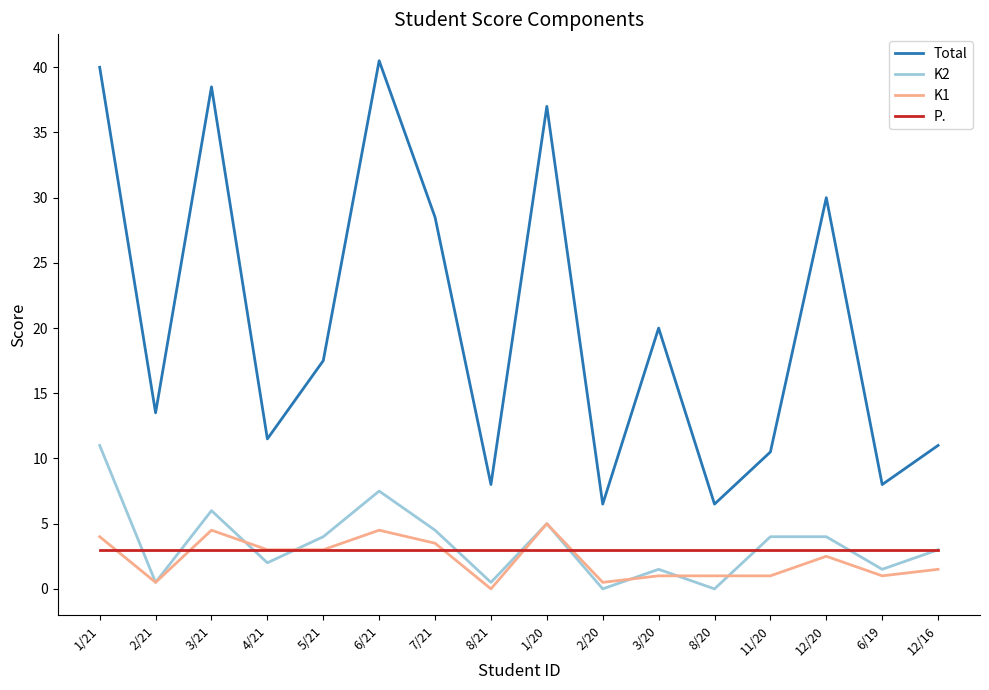

What value does the P. series have at 3/20?

3.0